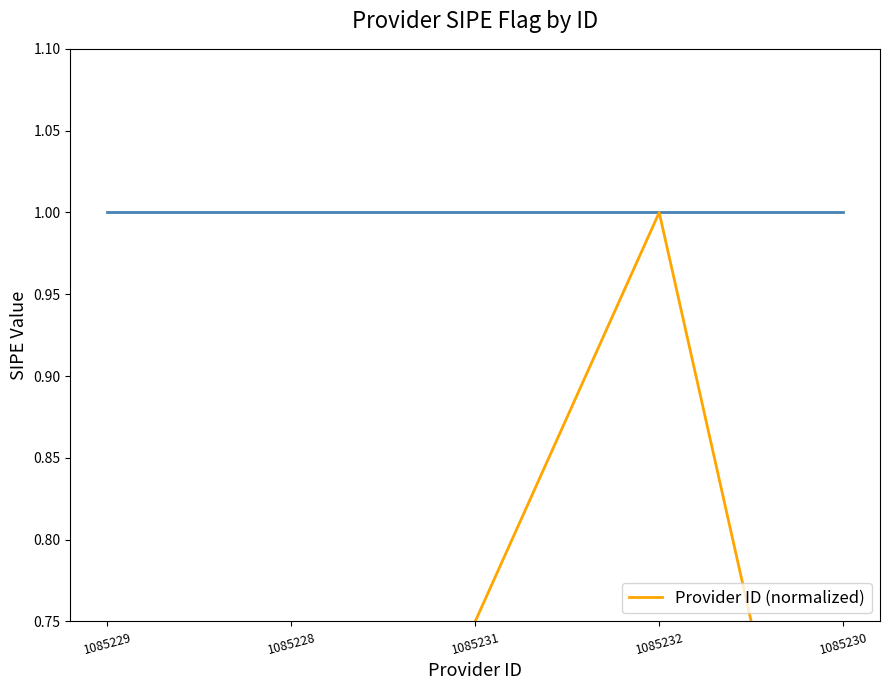

Reading left to right, extract all data points from this chart.

1085229=0.2	1085228=0.0	1085231=0.8	1085232=1.0	1085230=0.5